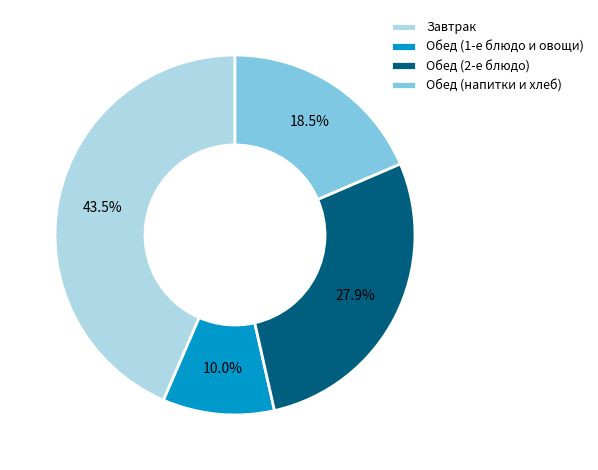

Is there a majority slice in this chart?

No